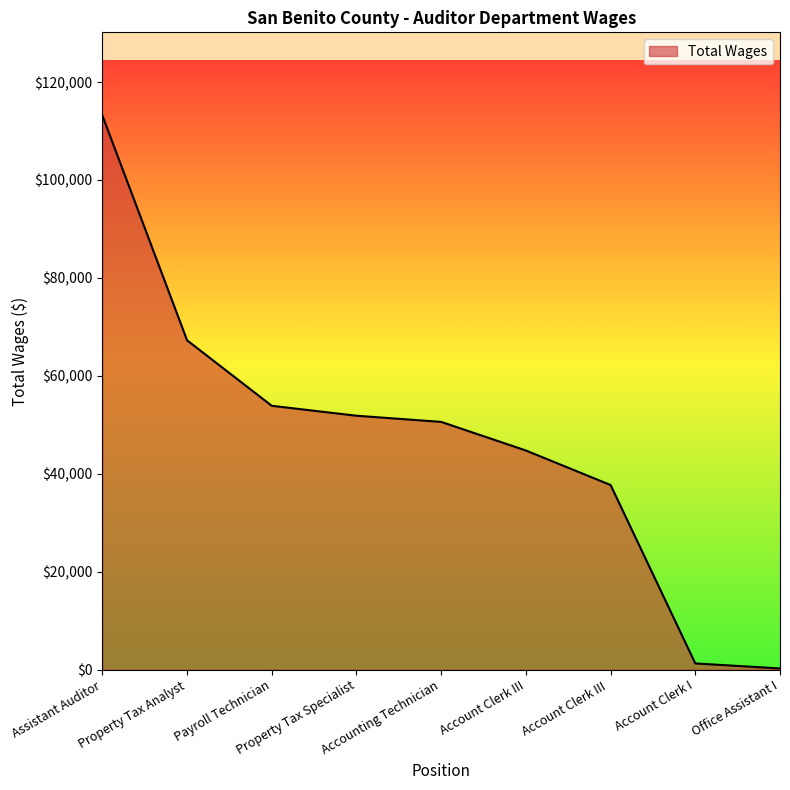

What is the greatest value displayed?

113184